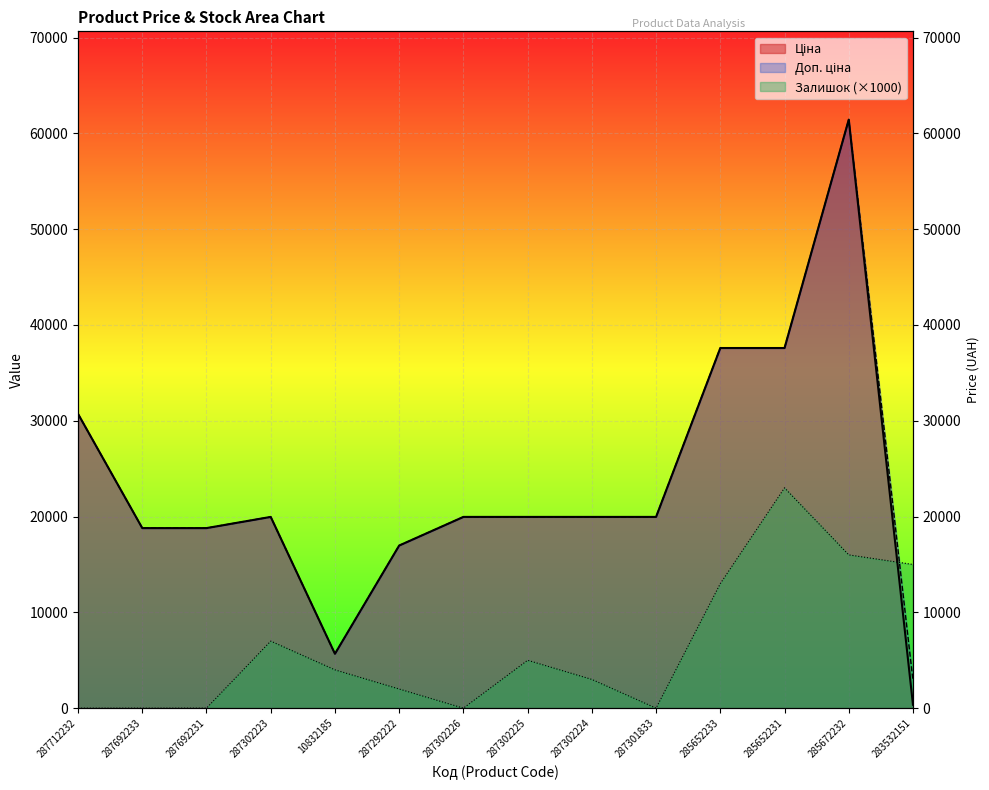

At which category does the chart reach its minimum across all series?

287712232